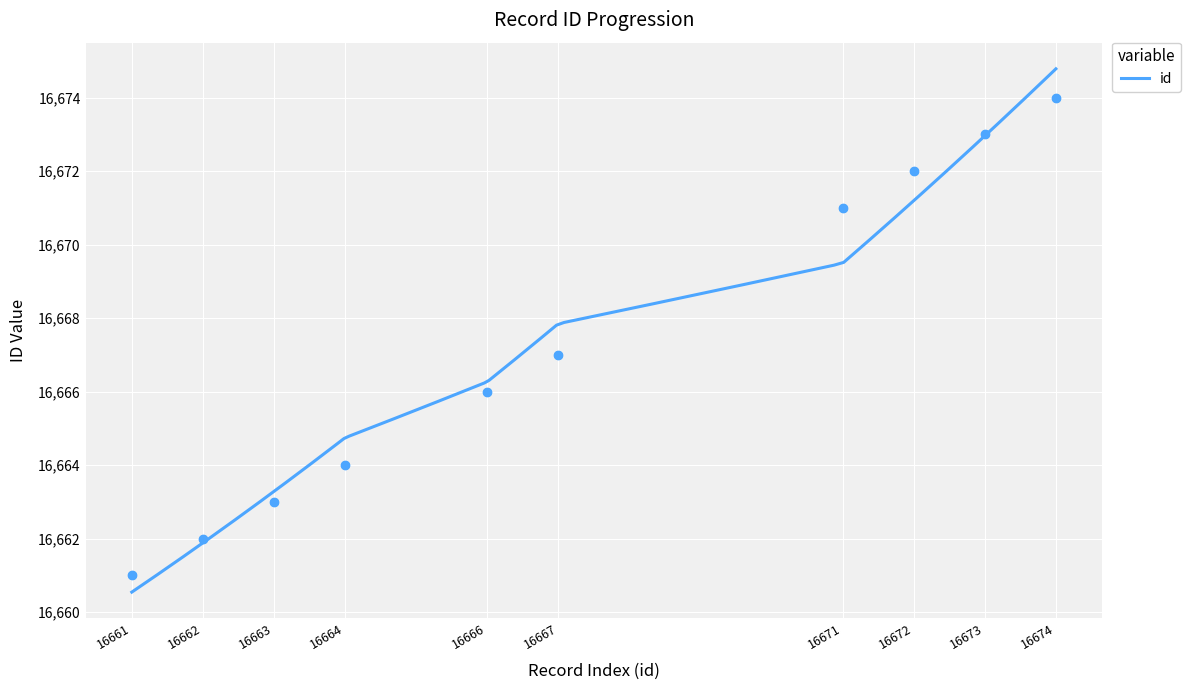

Approximately how many times larger is the value at 16666 compared to 16664?

1.0